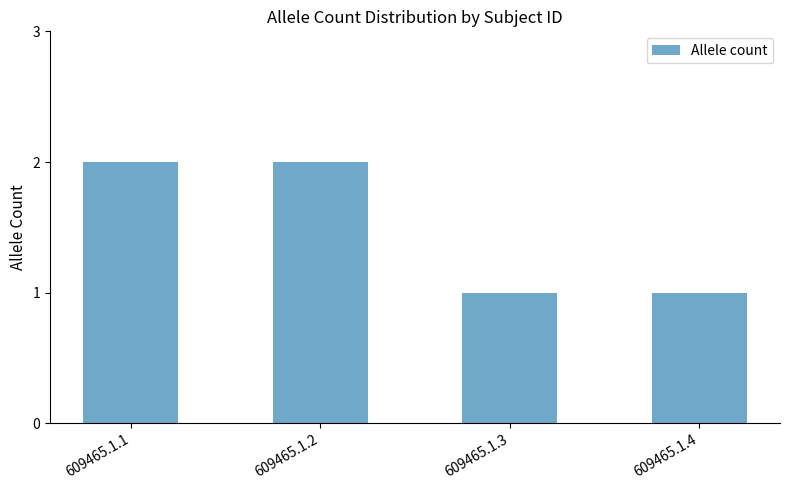

How many distinct data groups are displayed?

1